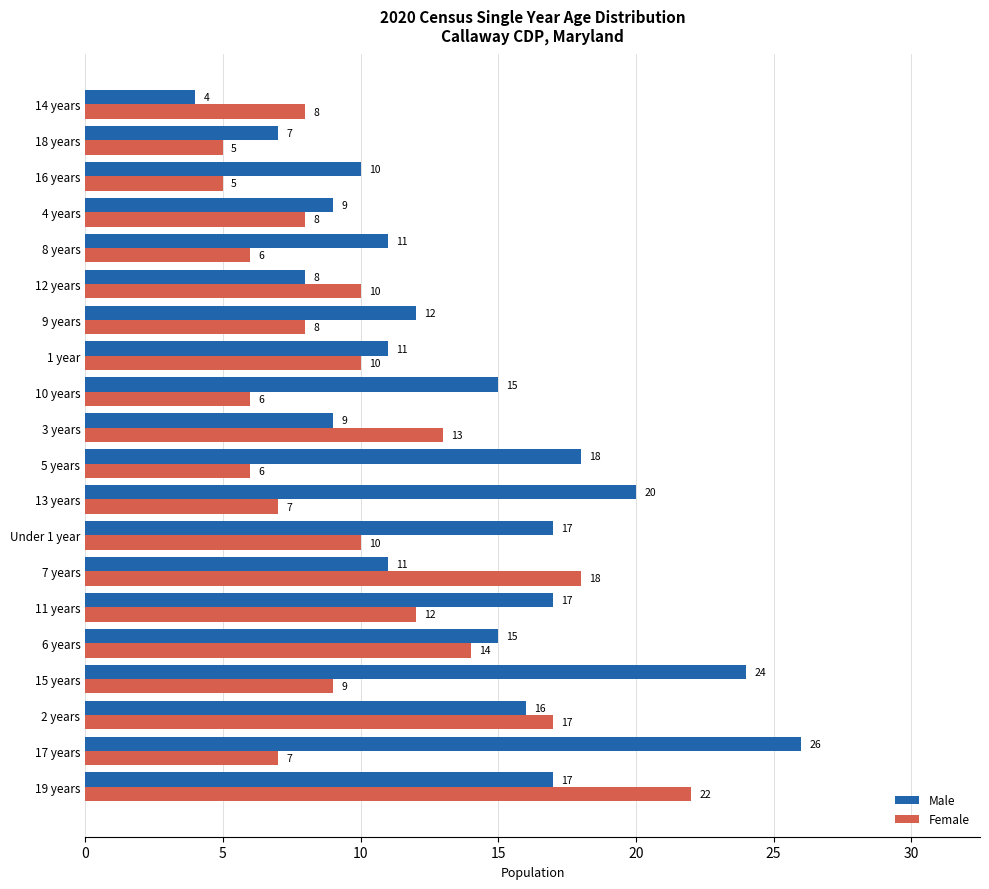

What is the difference between the maximum and minimum values in the Female series?

17